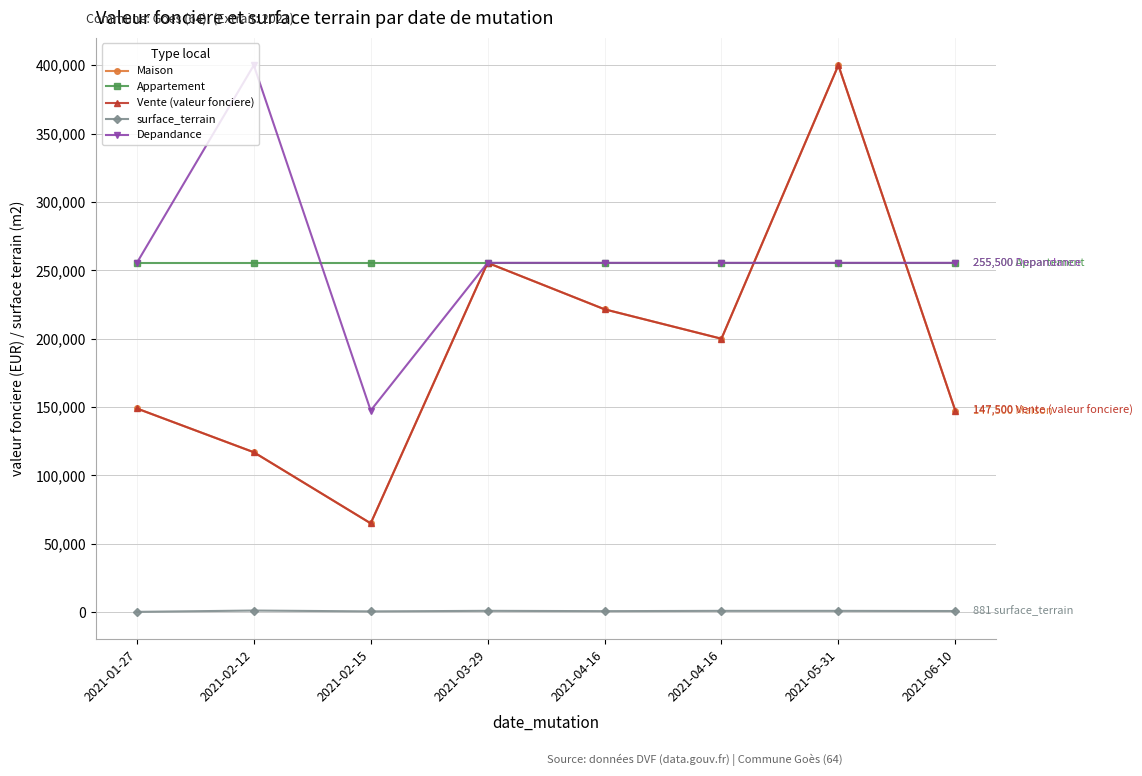

Which category has the lowest value in the Maison series?

2021-02-15